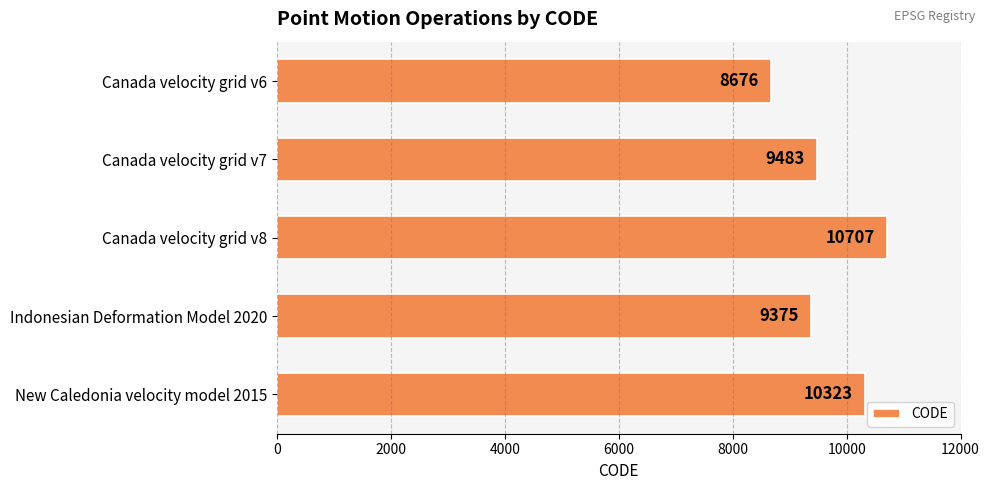

Which has a higher value, Indonesian Deformation Model 2020 or Canada velocity grid v8?

Canada velocity grid v8